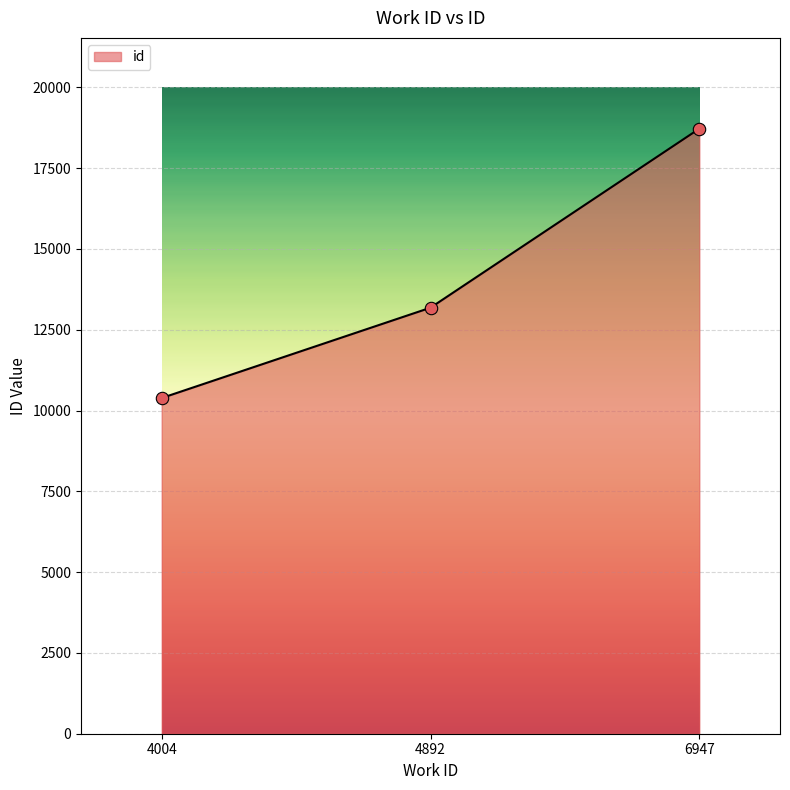

Approximately how many times larger is the value at 4004 compared to 6947?

0.6